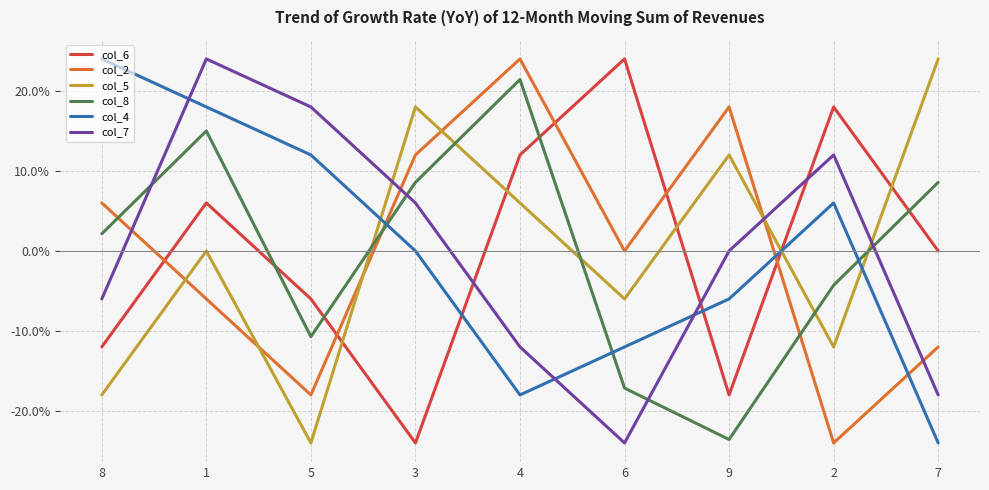

Between which two adjacent categories do col_4 and col_5 first intersect?

5 and 3